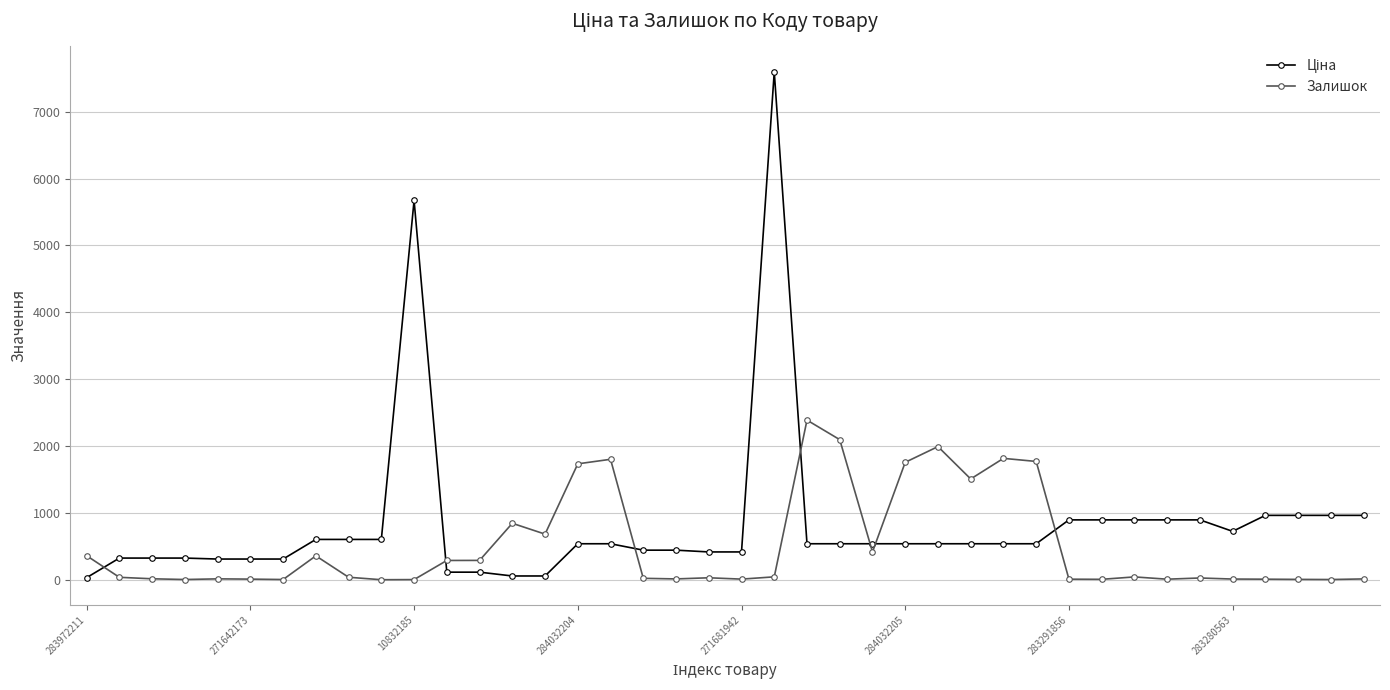

What is the sum of all Залишок values?

20488.0